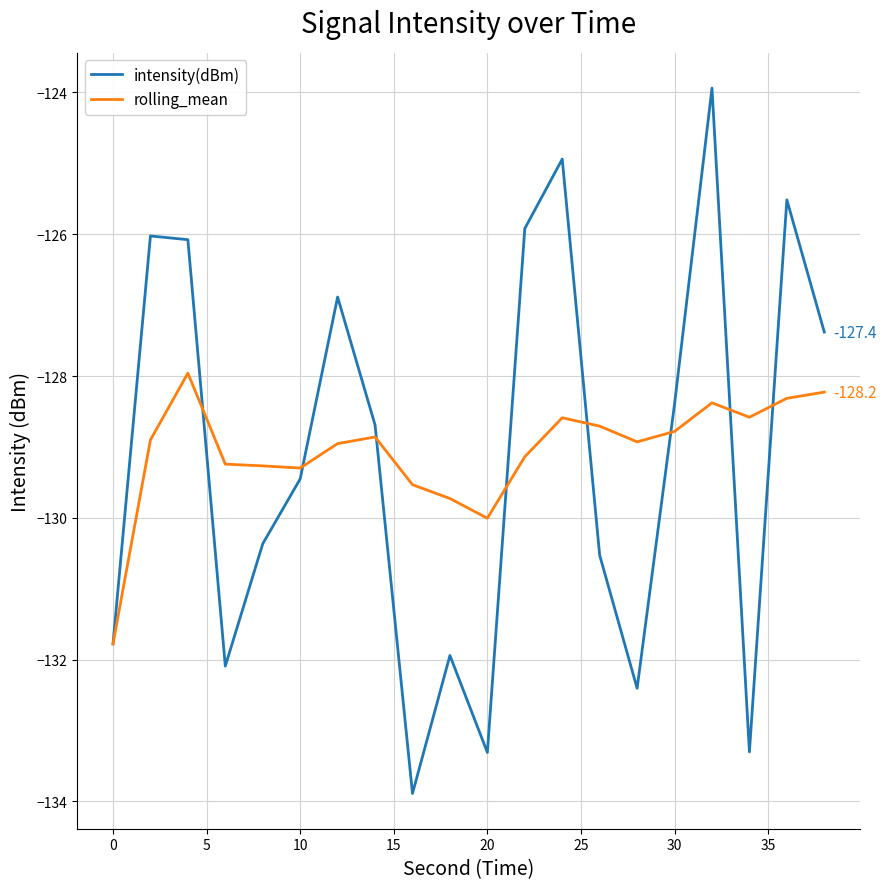

What is the smallest value displayed?

-133.9